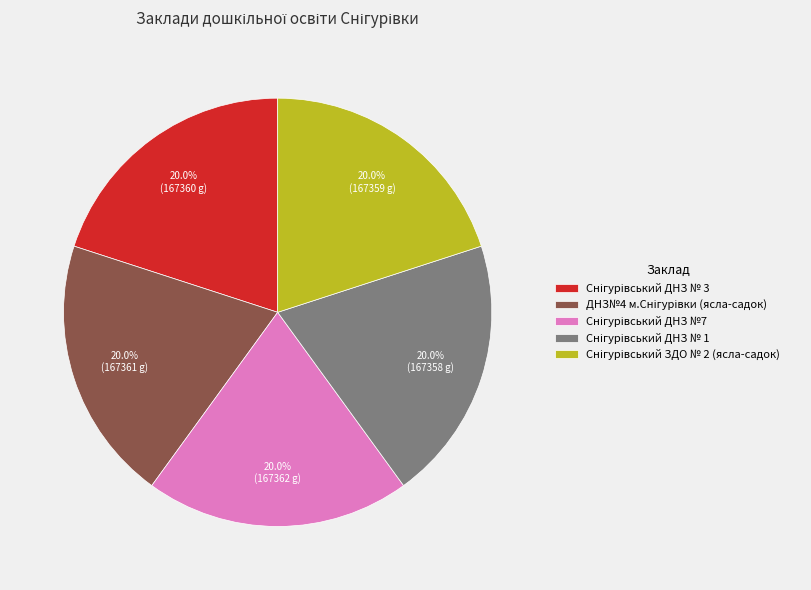

To the nearest percent, what is the combined percentage of Снігурівський ДНЗ №7 and Снігурівський ДНЗ № 1?

40%